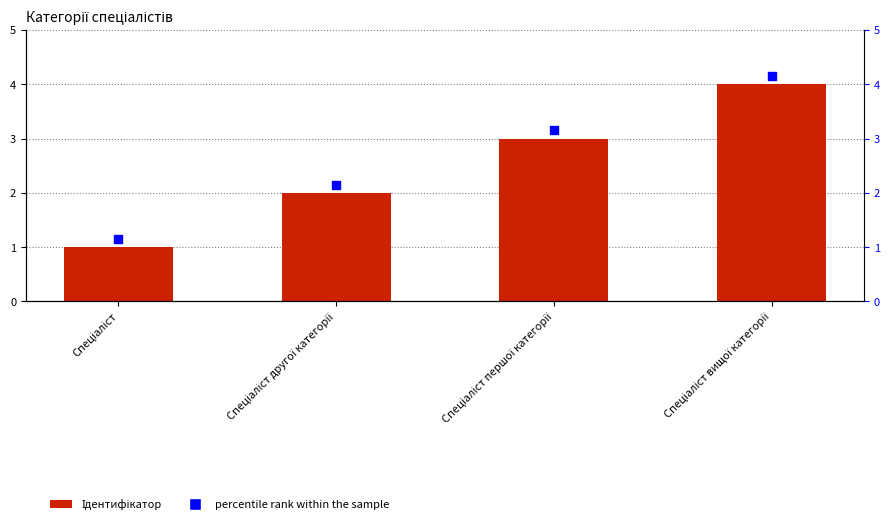

What is the total value across all series at Спеціаліст першої категорії?

6.2